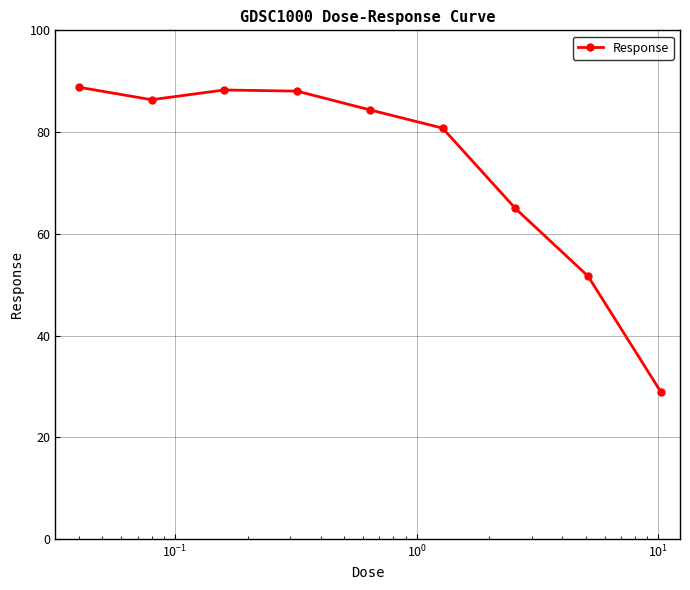

What is the difference between the maximum and minimum values?

59.9